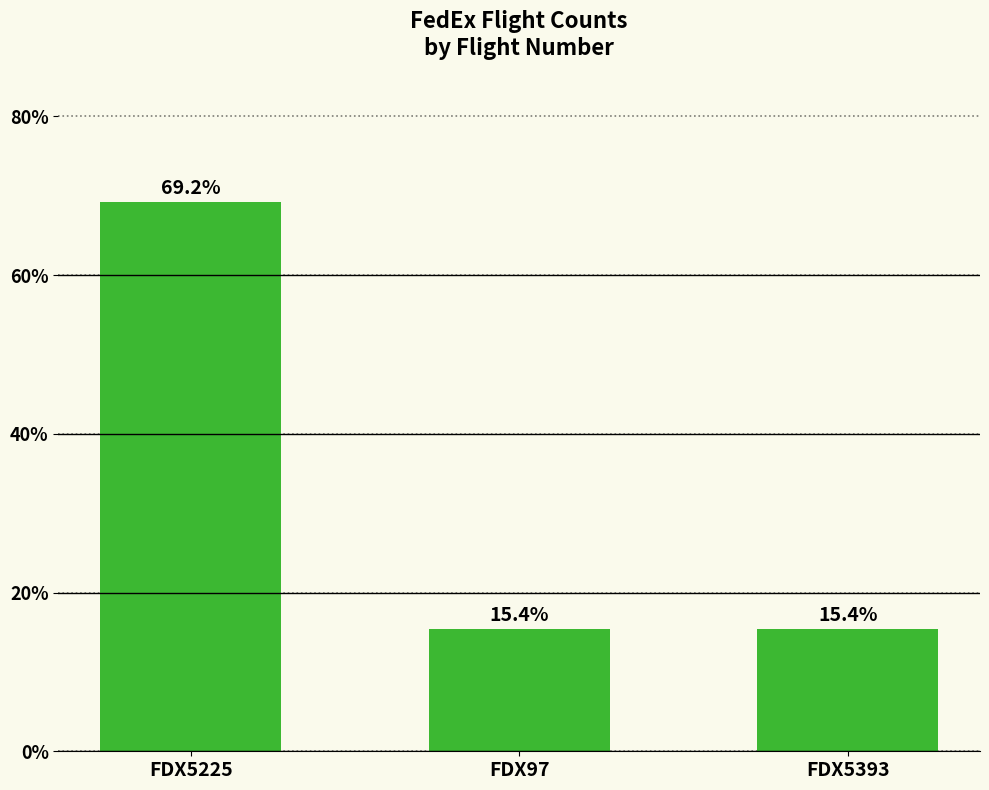

The value at FDX5225 is 69.2. True or false?

True